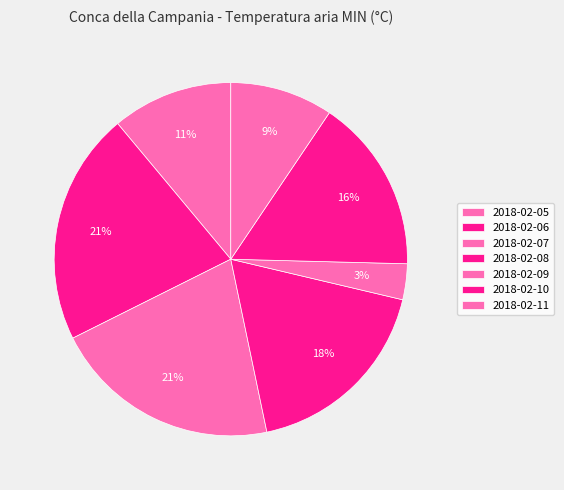

Rank the categories by value from lowest to highest.

2018-02-09, 2018-02-11, 2018-02-05, 2018-02-10, 2018-02-08, 2018-02-07, 2018-02-06